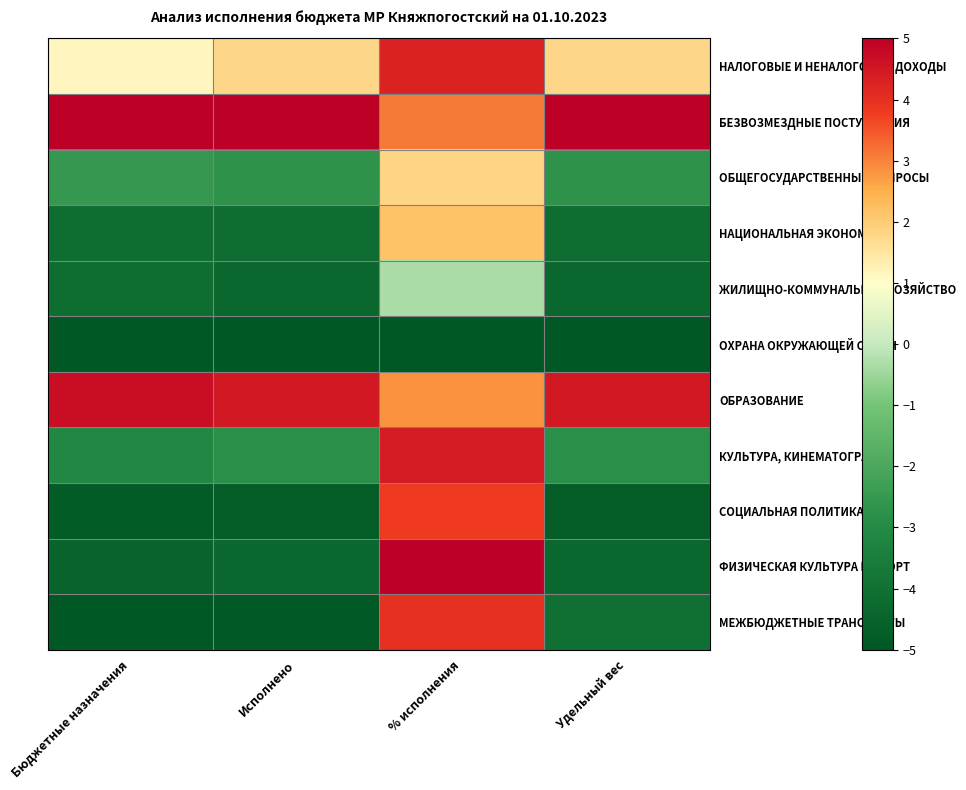

Which label corresponds to the largest value in the chart?

Бюджетные назначения